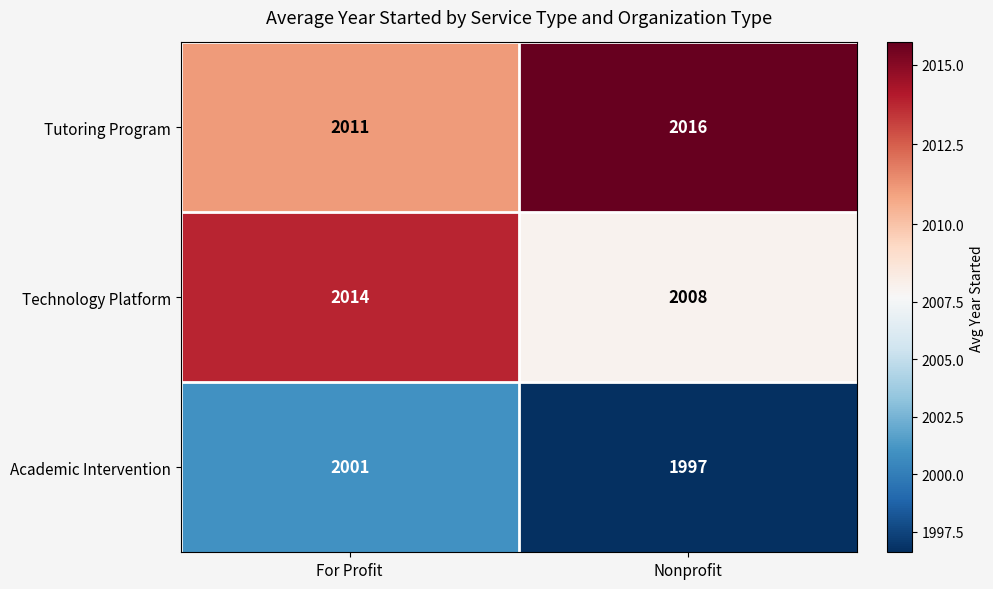

At how many categories does at least one series exceed 2003?

2